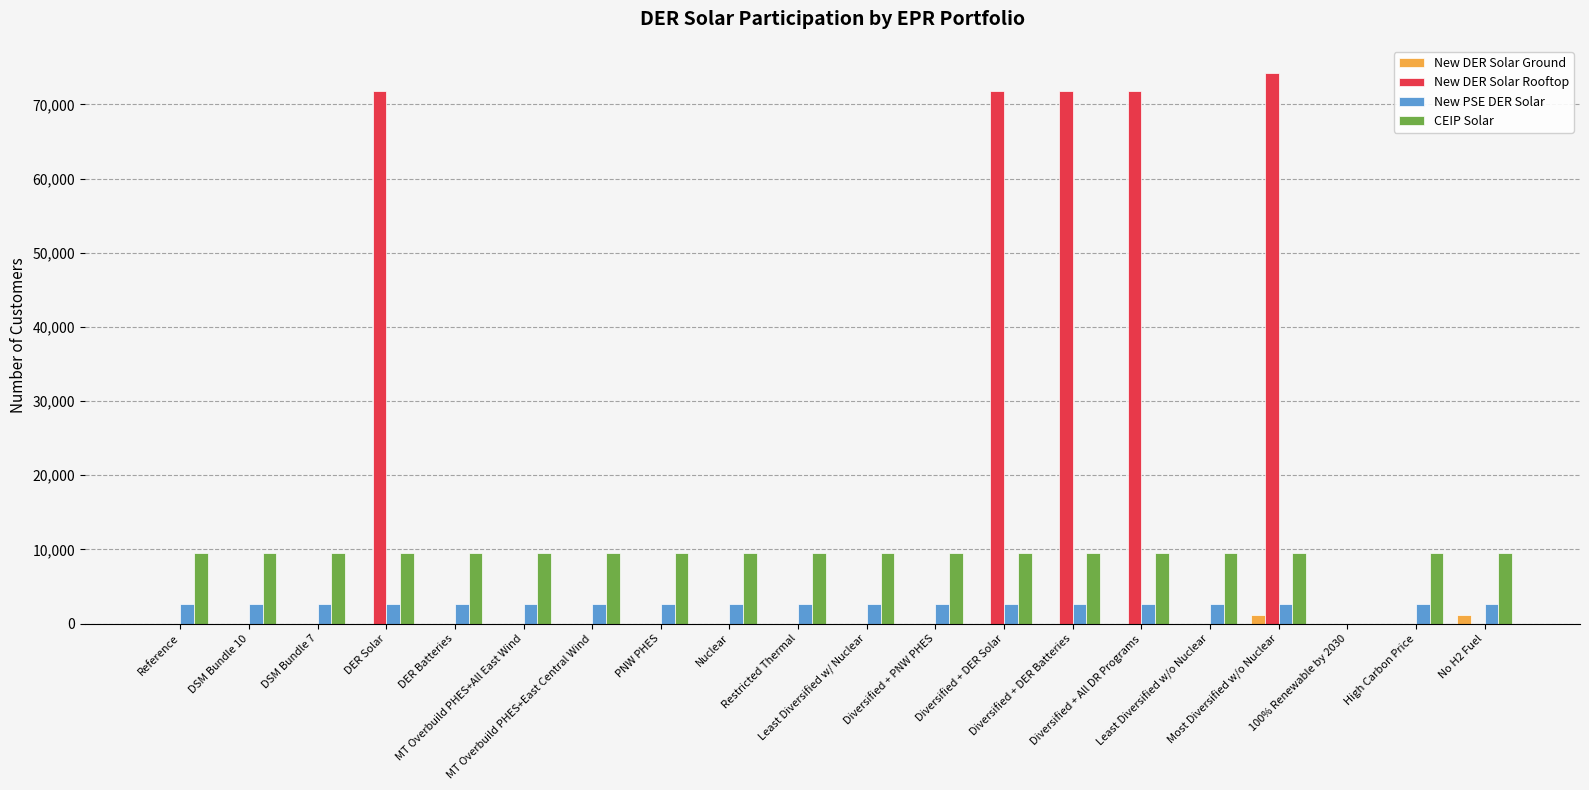

What is the maximum value for CEIP Solar?

9452.0